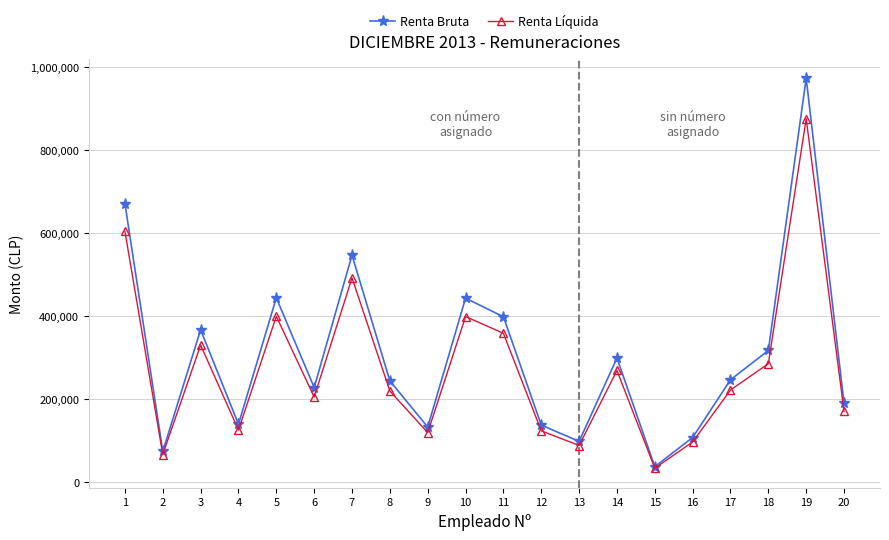

Does the chart display data point markers on the line(s)?

Yes